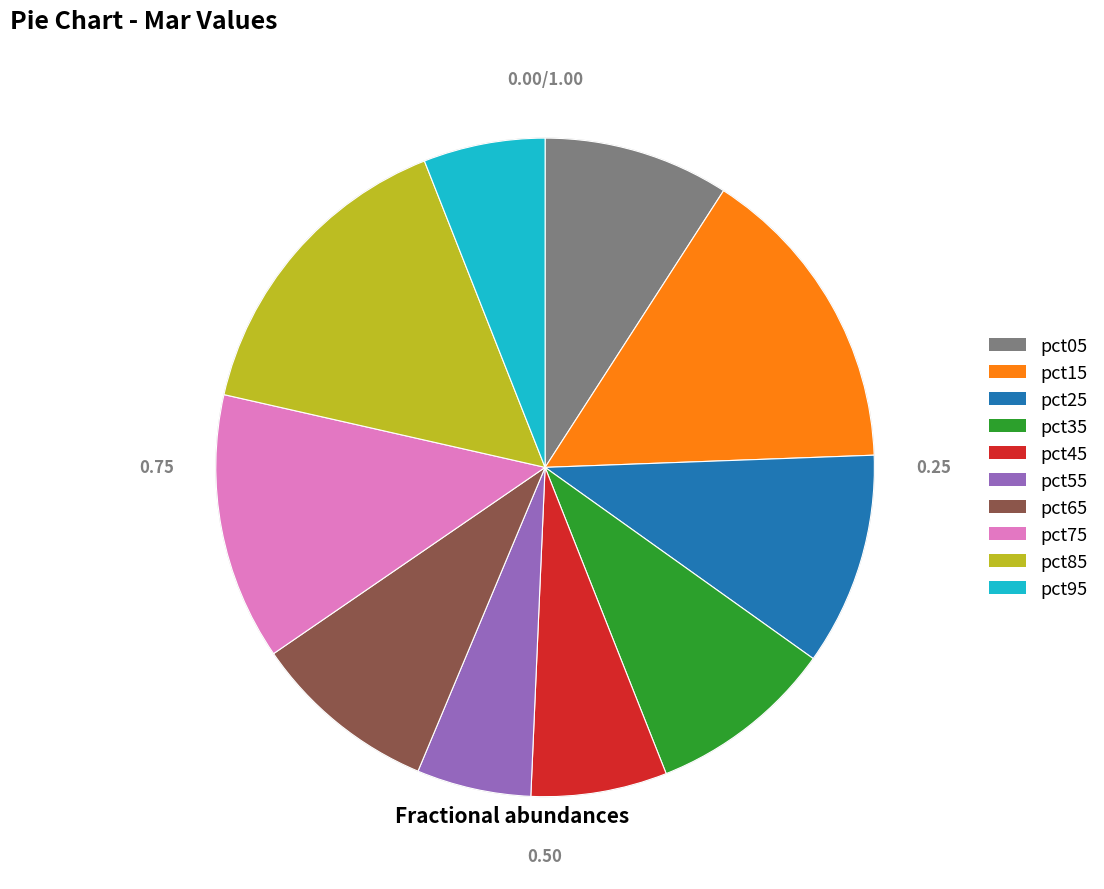

Is it true that pct95 is 18% of the pie?

False